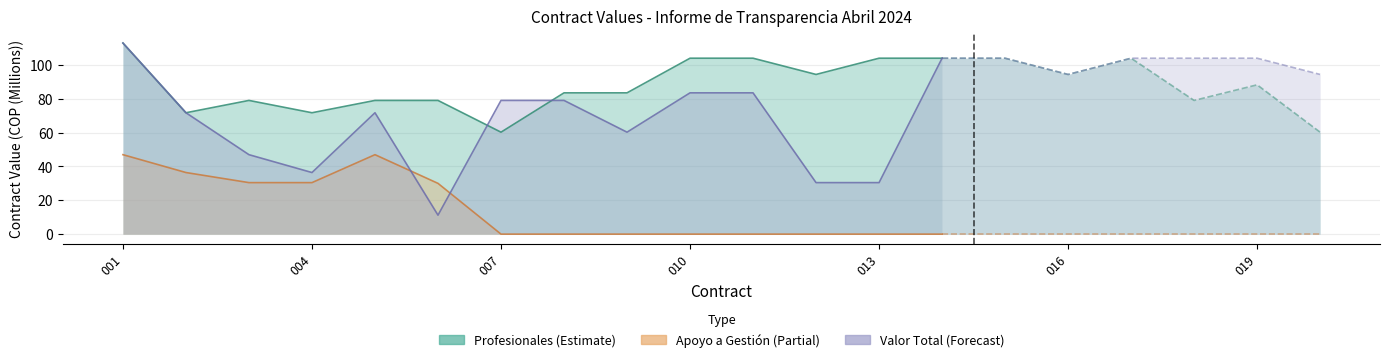

True or false: Profesionales has more than 2 points higher than both neighbors.

False